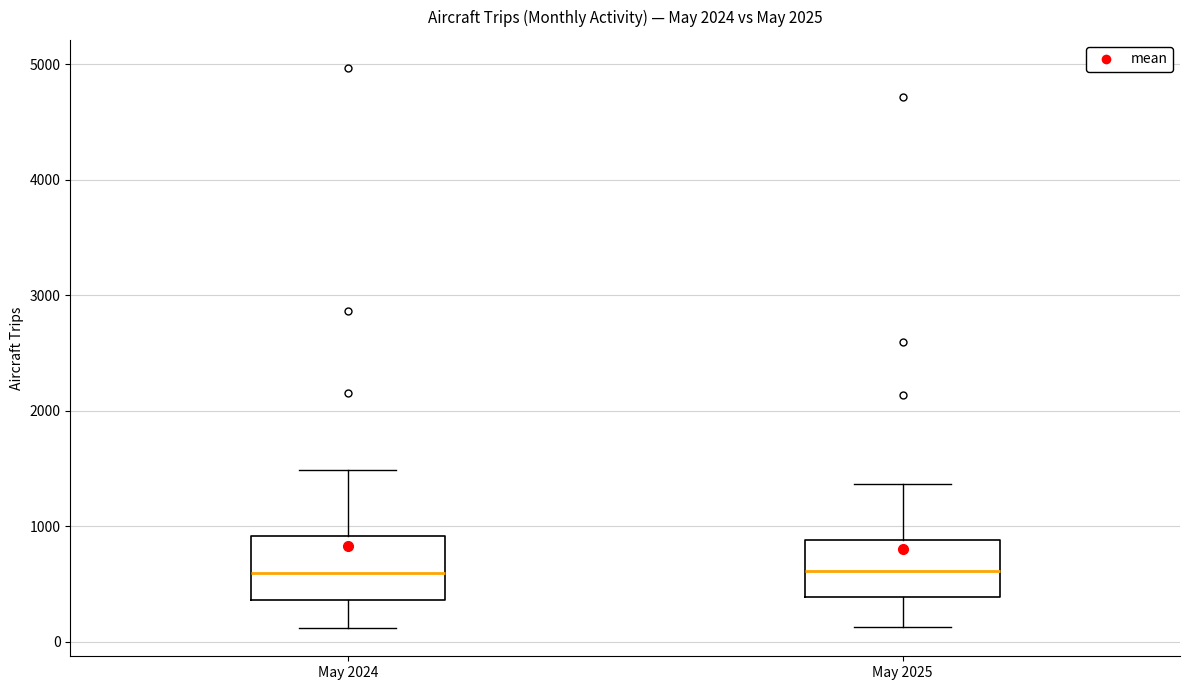

Where is the lower edge of the box for May 2024 on the y-axis? The values are not printed on the chart, so give them approximately, as read against the axis.

400